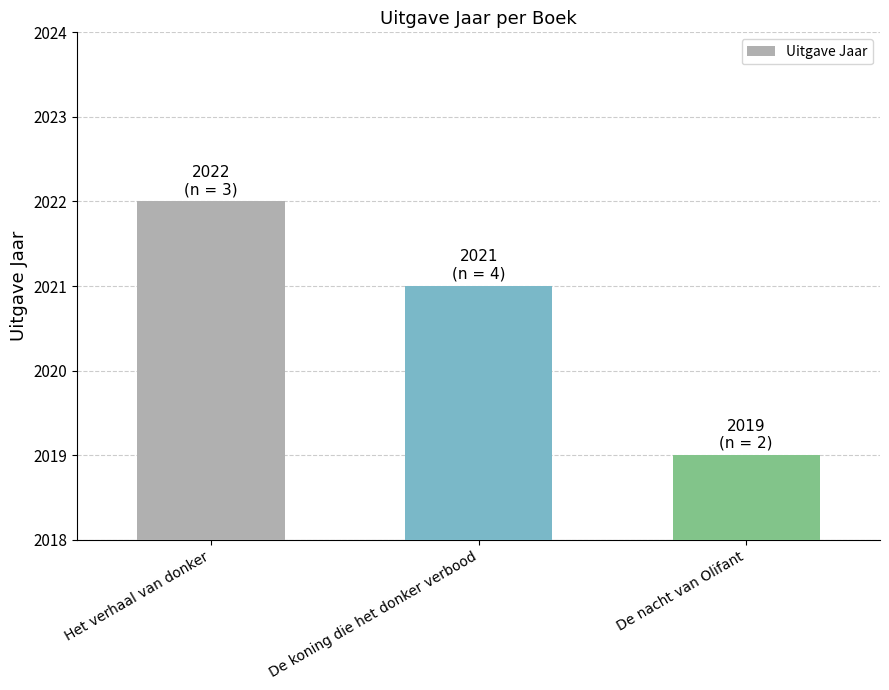

What is the smallest value displayed?

2019